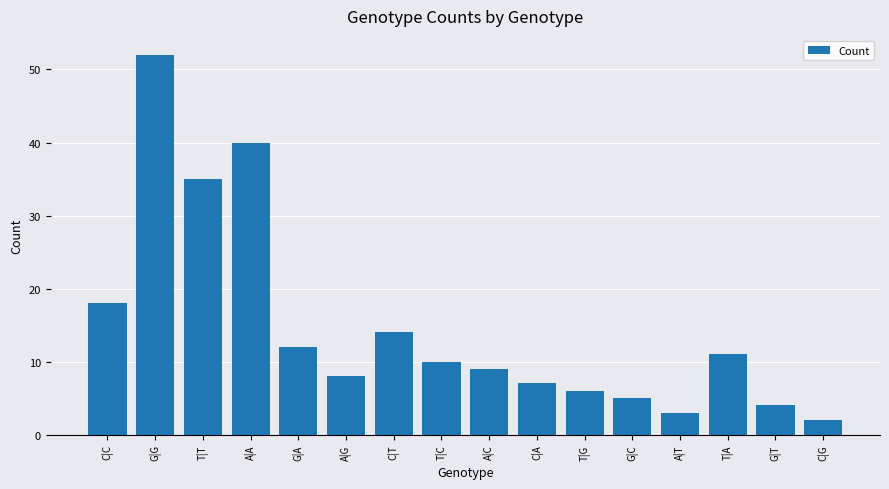

The value at A|A is 40. True or false?

True